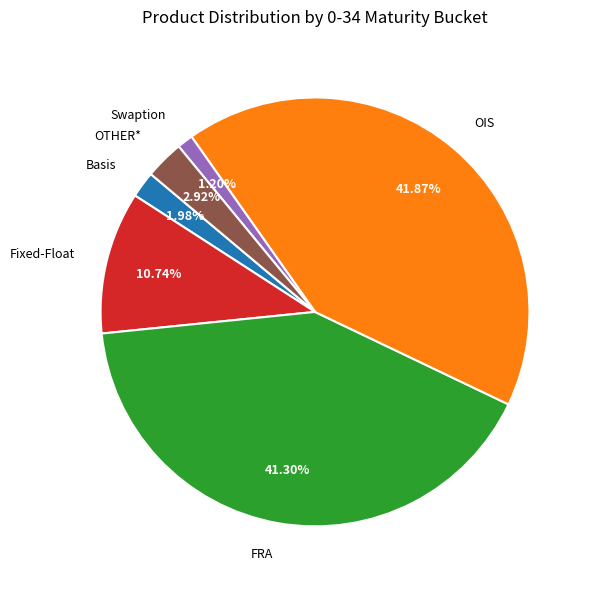

To the nearest percent, what portion does Swaption represent?

1%